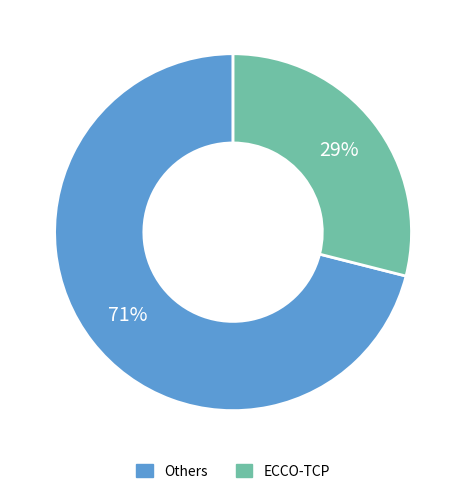

To the nearest percent, what is the average slice percentage?

50%